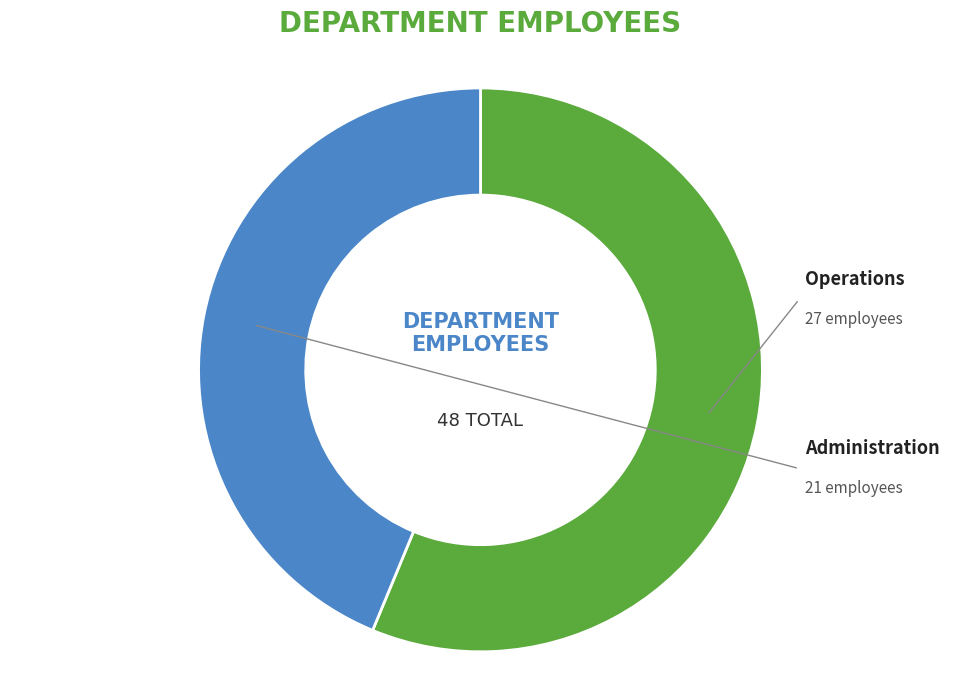

To the nearest percent, what is the average slice percentage?

50%